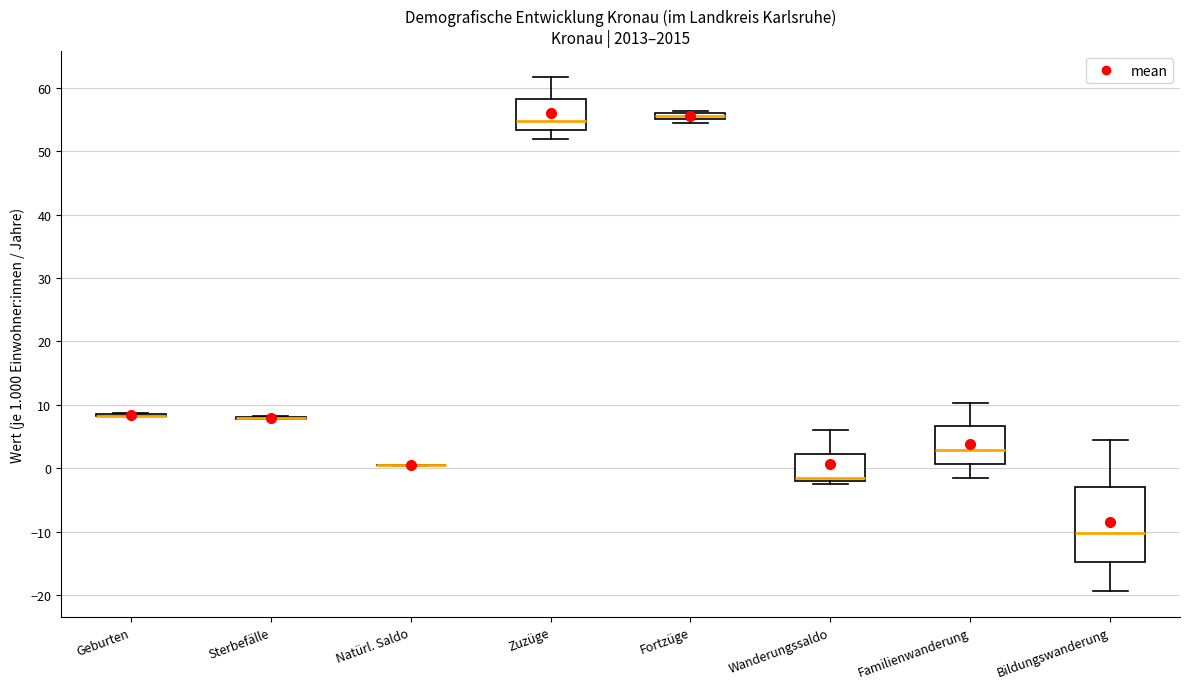

Comparing the boxes themselves (not the whiskers), which one is the tallest?

Bildungswanderung